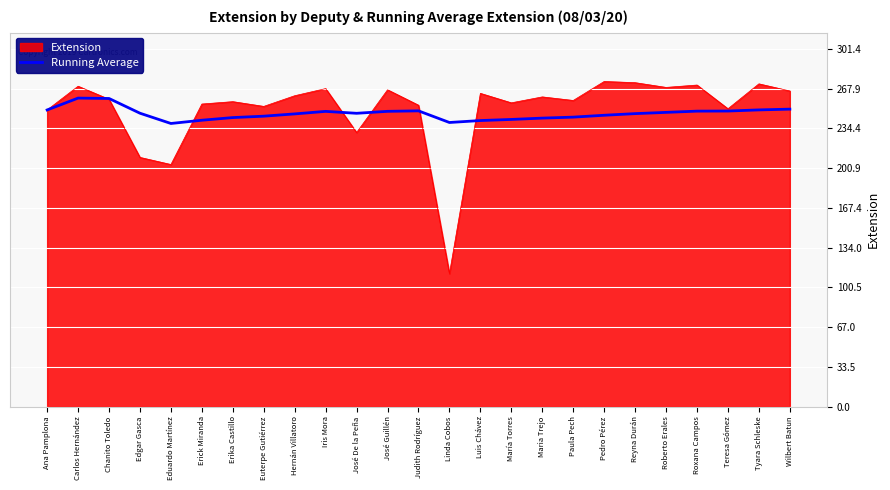

Which category has the lowest value across all series?

Linda Cobos